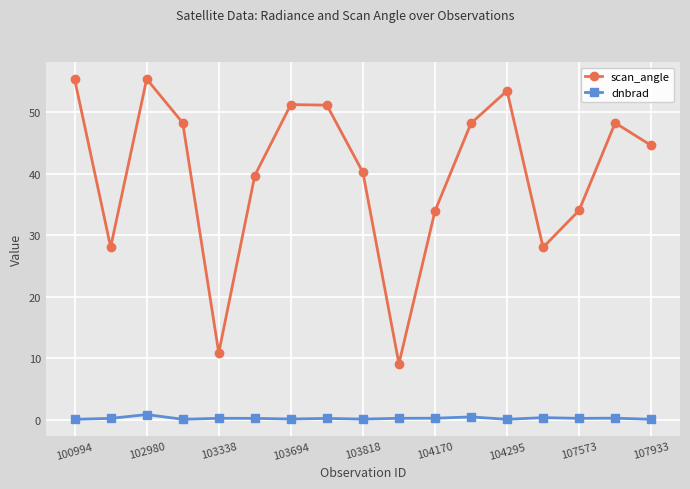

Rank the series by their average value, from highest to lowest.

scan_angle, dnbrad